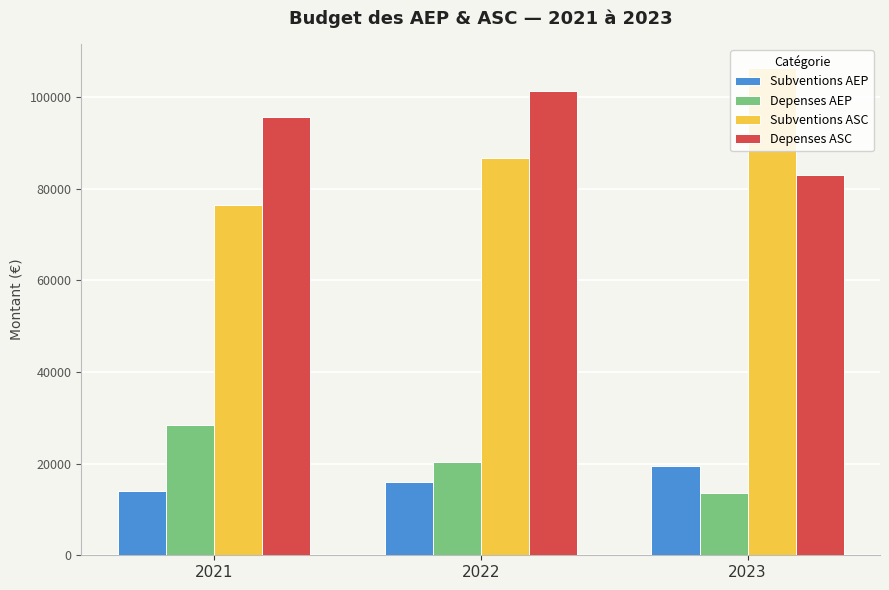

Between 2021 and 2022, which series saw the biggest shift?

Subventions ASC